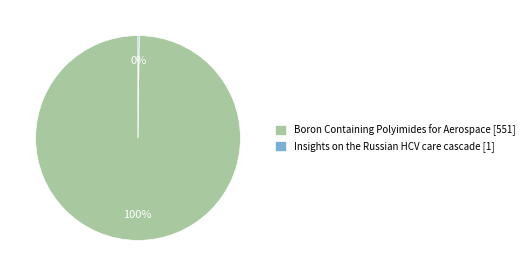

The Boron Containing Polyimides for Aerospace [551] slice represents 100% of the pie. True or false?

True